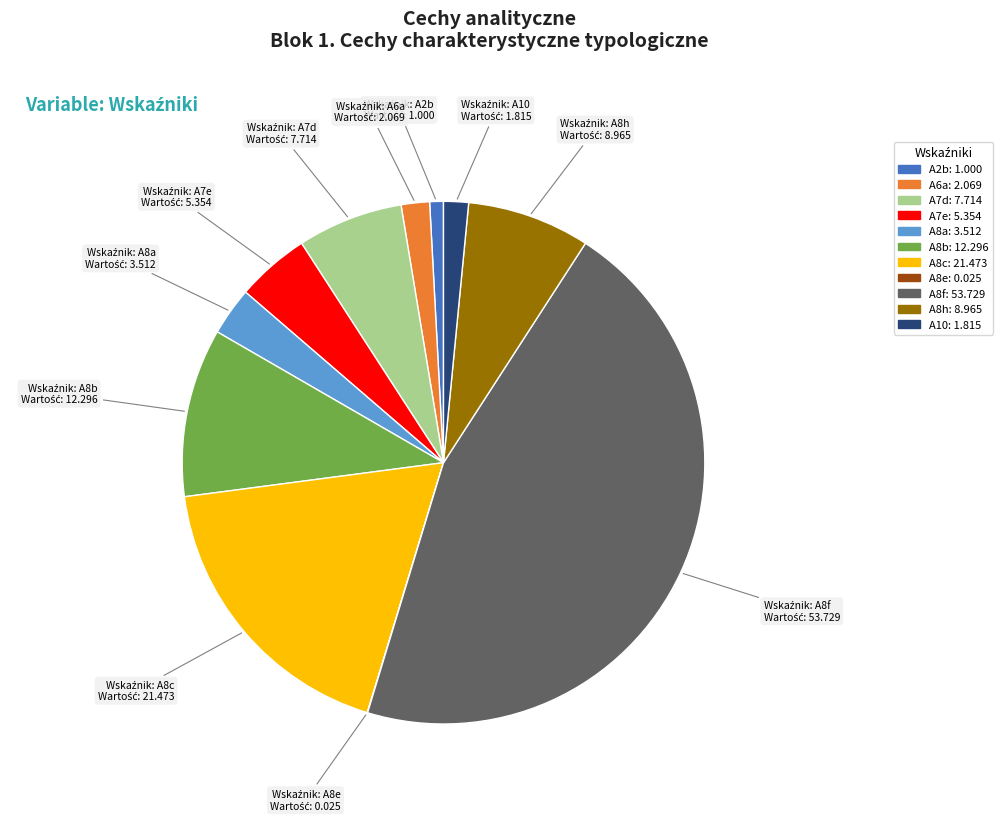

Do A8f and A8c together represent more than half of the pie?

Yes